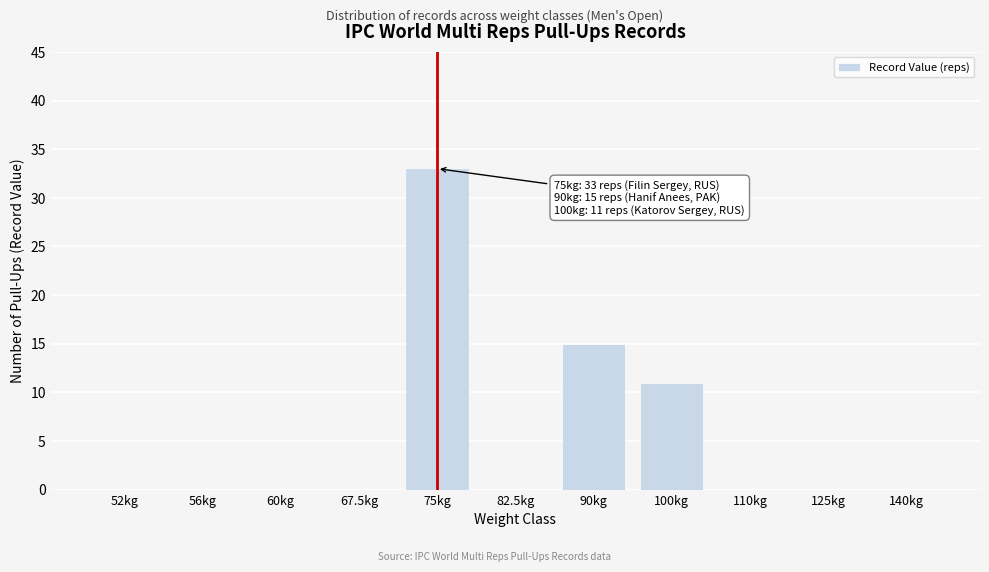

Reading left to right, transcribe all the data shown in this chart.

52kg=0	56kg=0	60kg=0	67.5kg=0	75kg=33	82.5kg=0	90kg=15	100kg=11	110kg=0	125kg=0	140kg=0